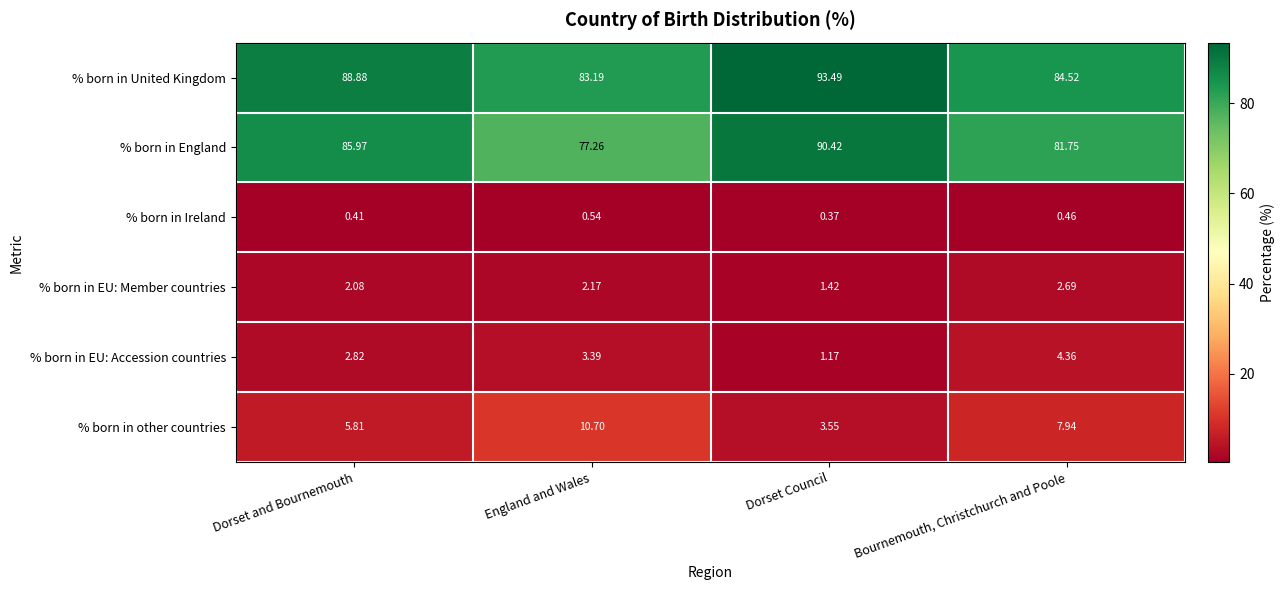

Which series has the widest spread of values?

% born in England